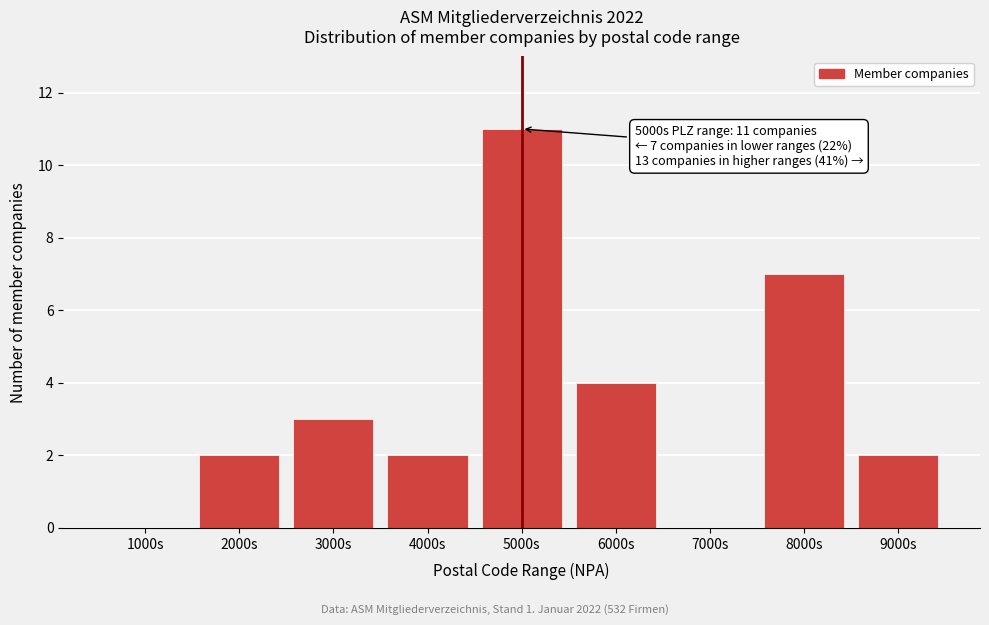

Reading left to right, extract all data points from this chart.

1000s=0	2000s=2	3000s=3	4000s=2	5000s=11	6000s=4	7000s=0	8000s=7	9000s=2